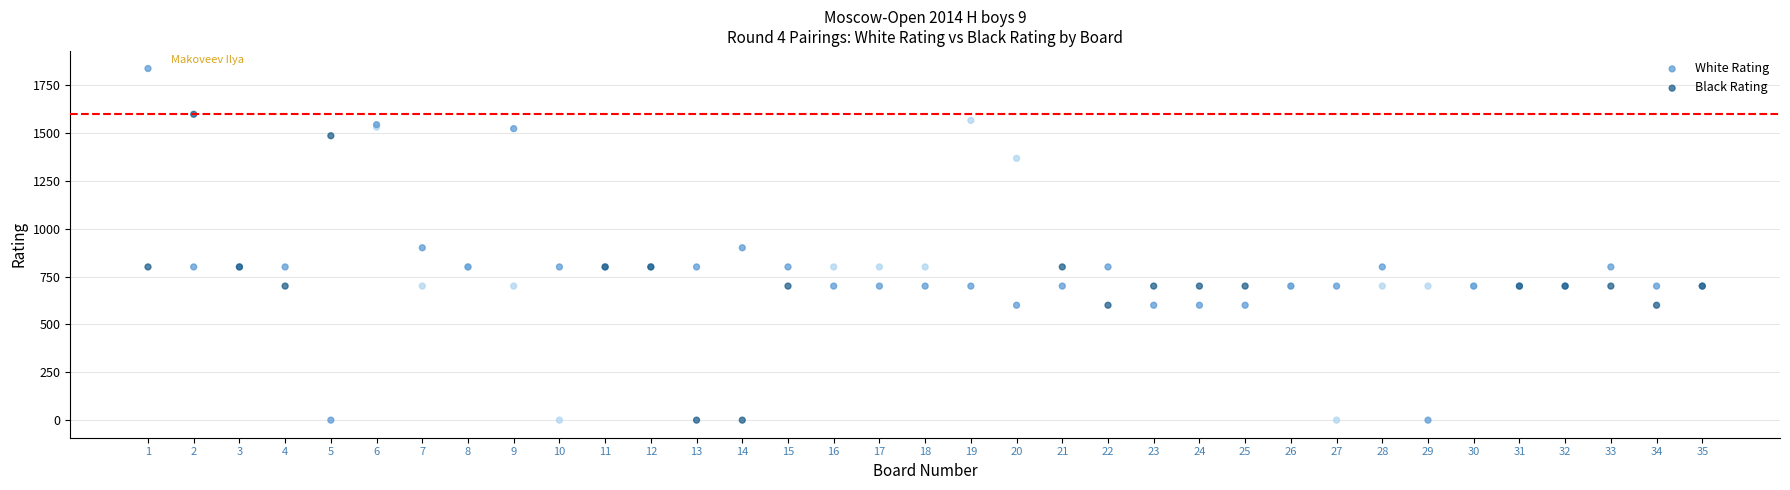

What is the X range (max minus min) for the scatter plot?

34